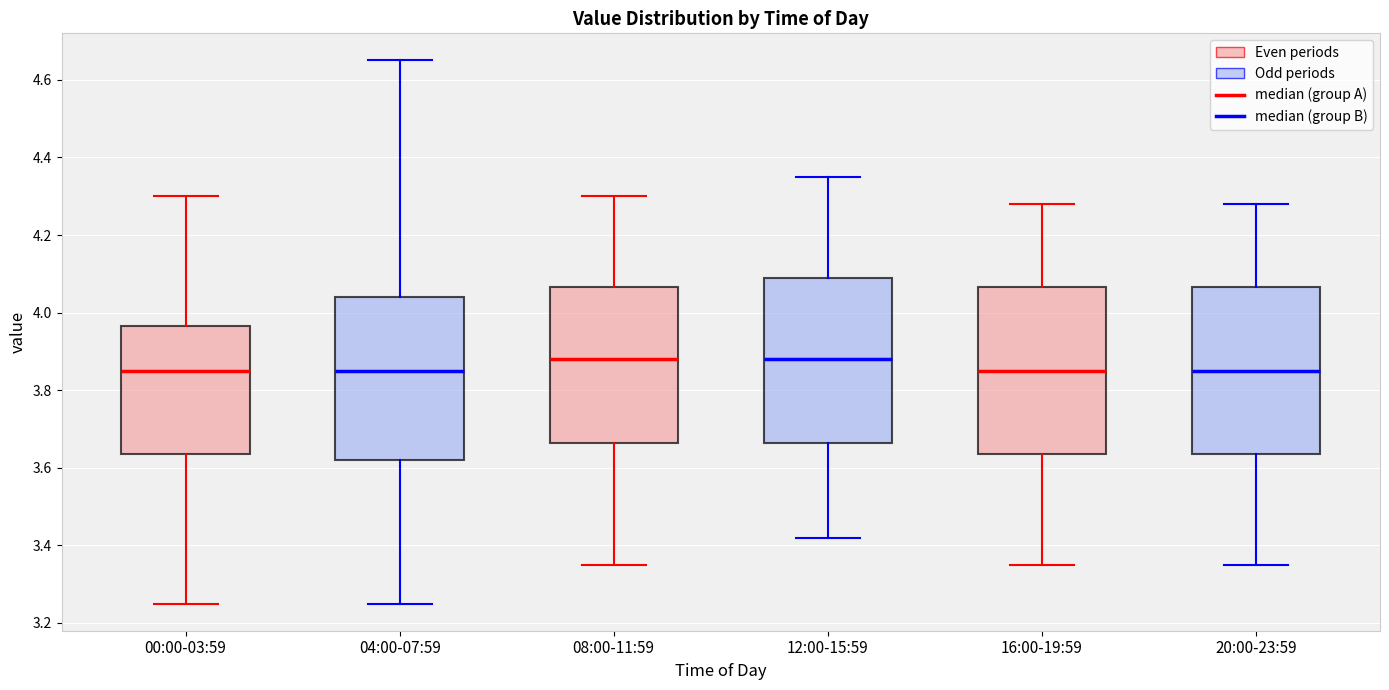

Reading left to right, transcribe this box plot: for each box, give where its median line is, the range the box spans, and where its two whiskers end, as read against the y-axis. The values are not printed on the chart, so give them approximately, as read against the axis.

00:00-03:59: median 3.86, box 3.64 to 3.96, whiskers 3.26 to 4.30
04:00-07:59: median 3.86, box 3.62 to 4.04, whiskers 3.26 to 4.66
08:00-11:59: median 3.88, box 3.66 to 4.06, whiskers 3.36 to 4.30
12:00-15:59: median 3.88, box 3.66 to 4.10, whiskers 3.42 to 4.36
16:00-19:59: median 3.86, box 3.64 to 4.06, whiskers 3.36 to 4.28
20:00-23:59: median 3.86, box 3.64 to 4.06, whiskers 3.36 to 4.28